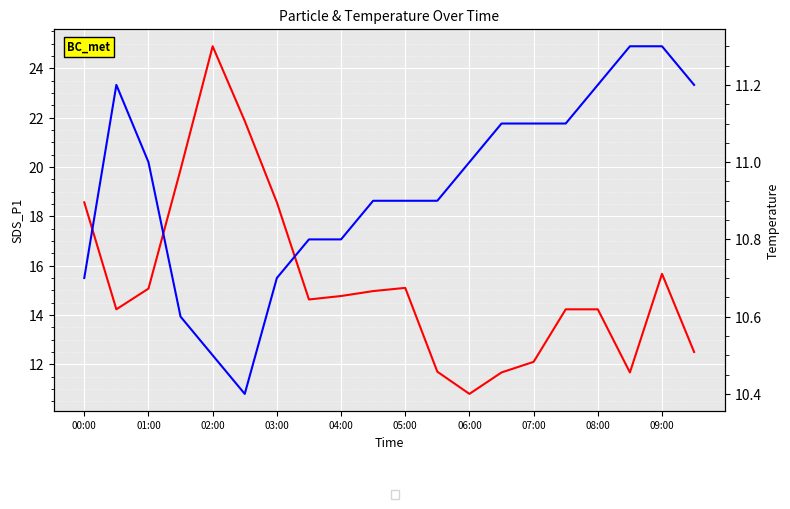

Between 04:00 and 07:00, which series saw the biggest shift?

SDS_P1